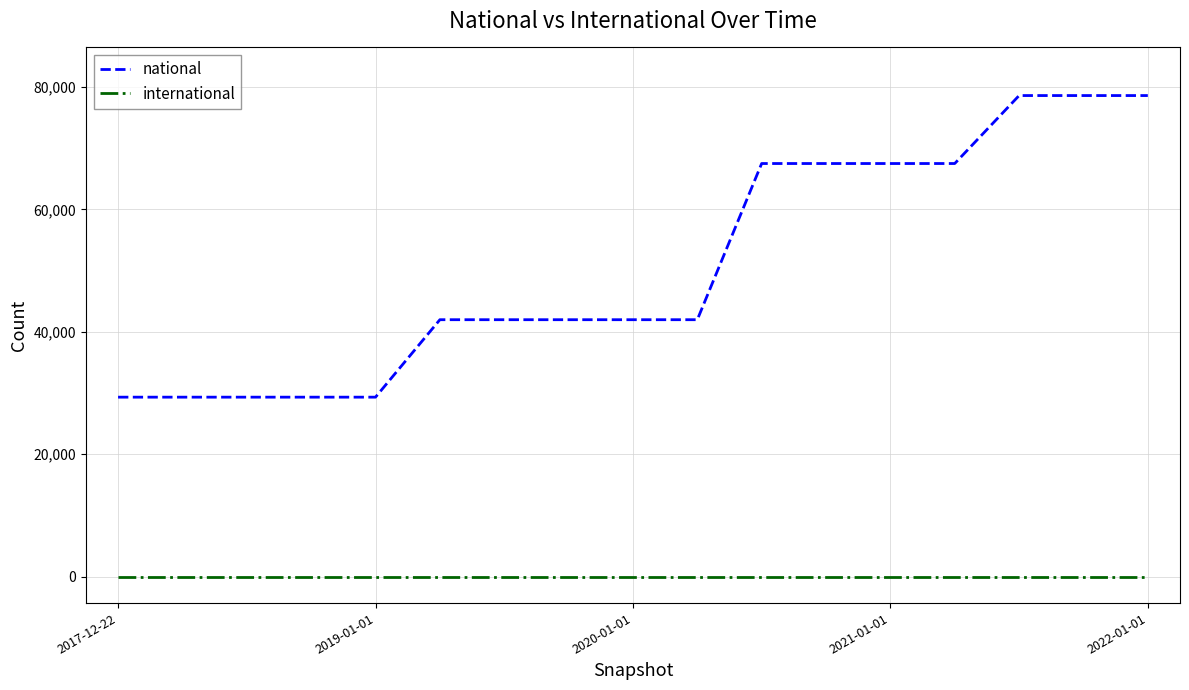

True or false: international and national intersect in this chart.

False